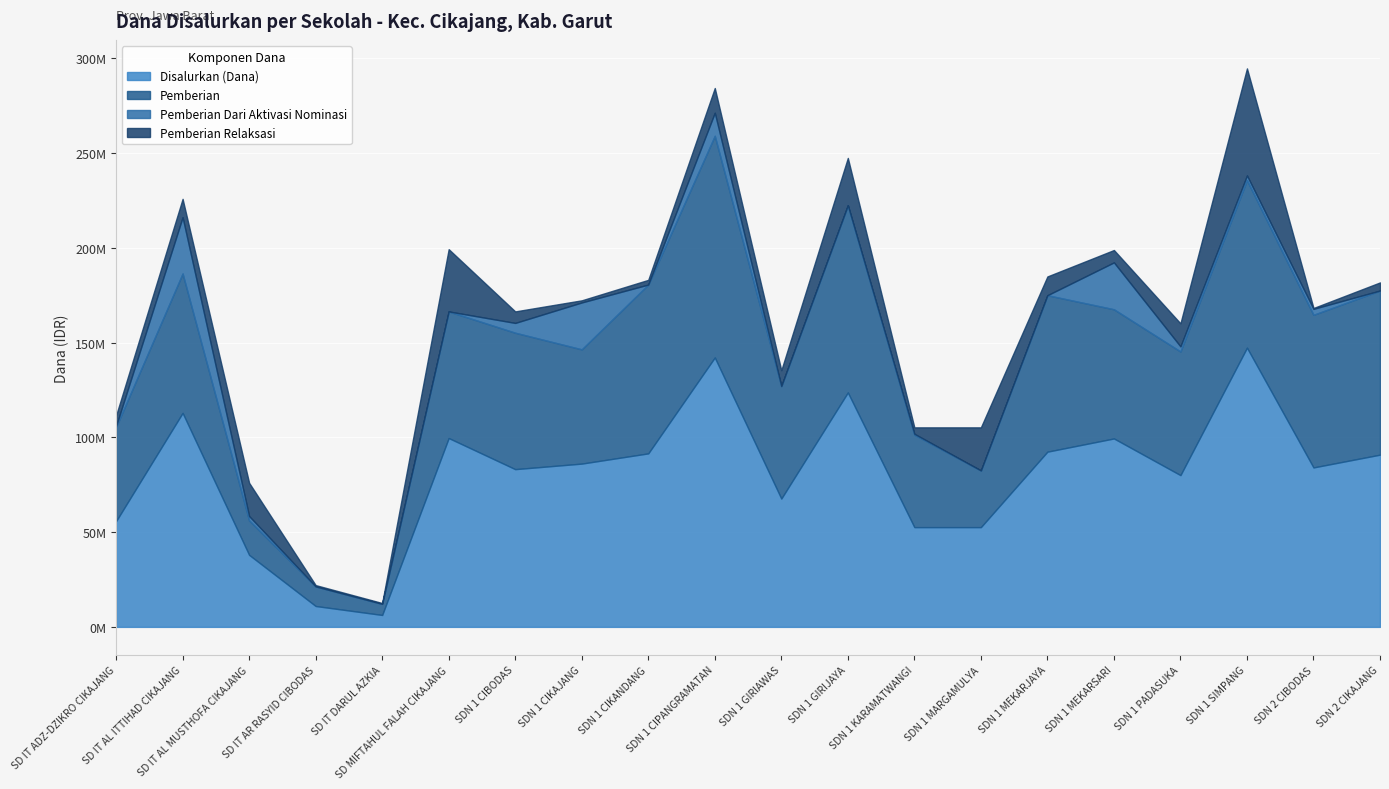

True or false: Disalurkan (Dana) and Pemberian Dari Aktivasi Nominasi intersect in this chart.

False